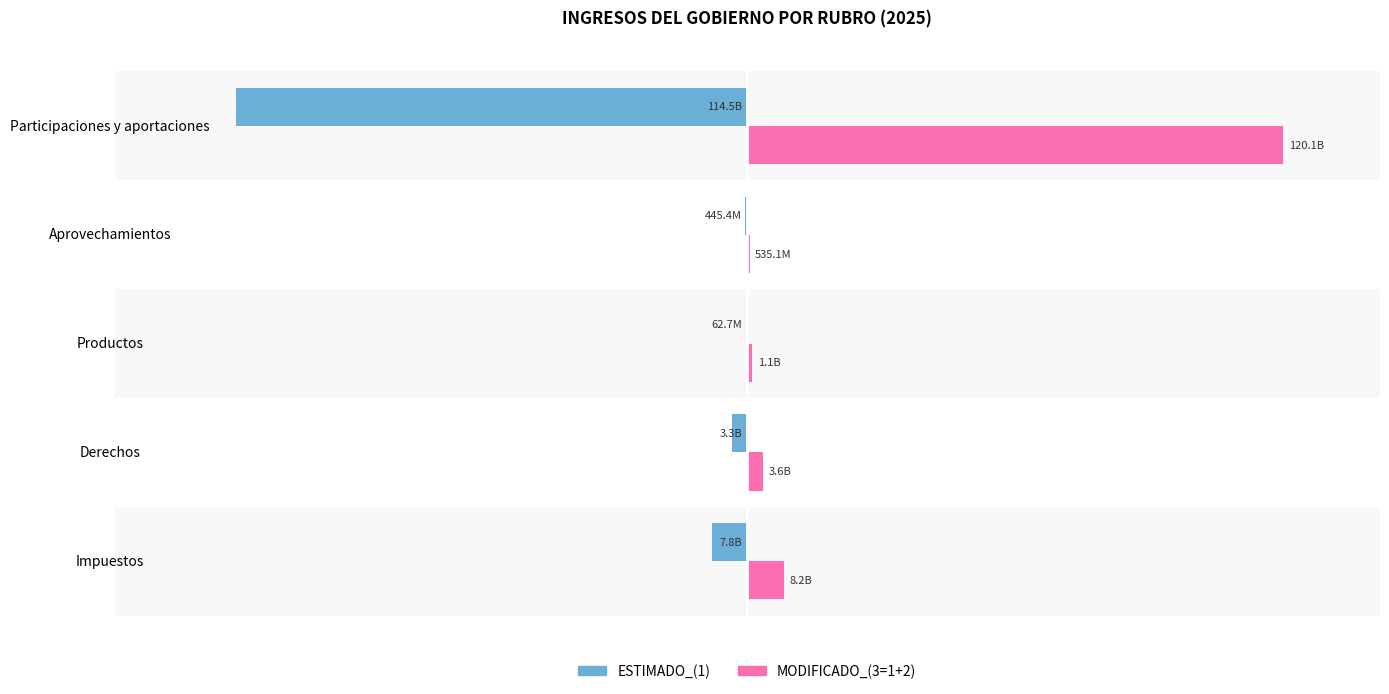

What is the sum of all MODIFICADO_(3=1+2) values?

133478446933.3